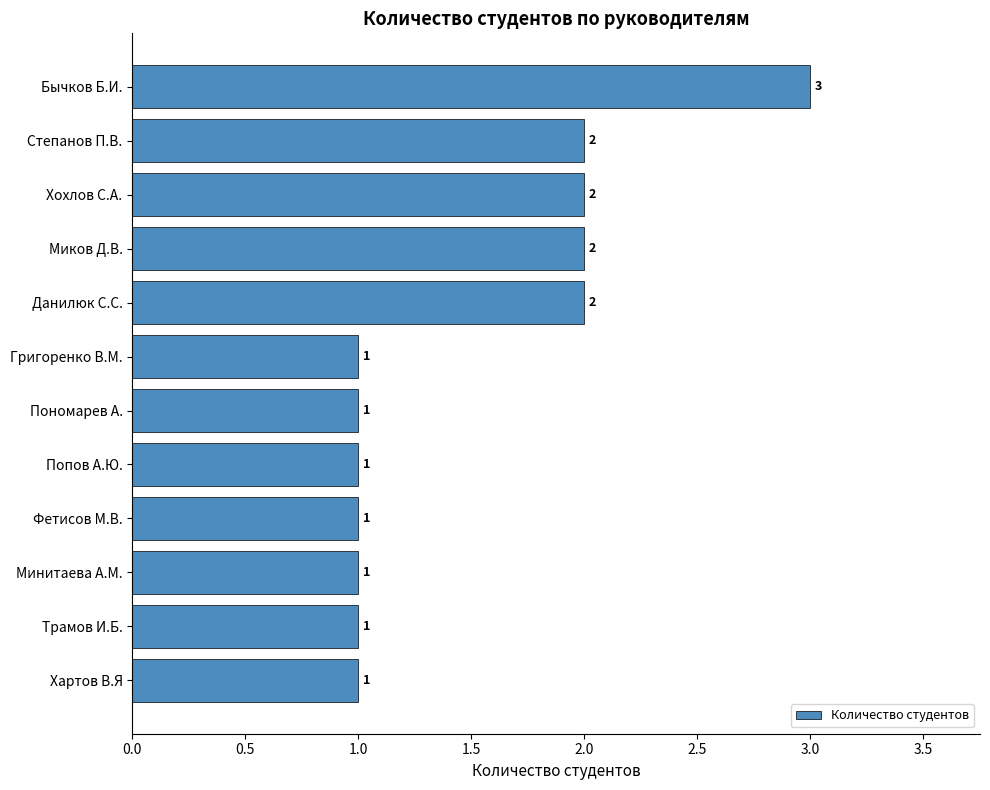

Count the values in the range 1 to 2.

11